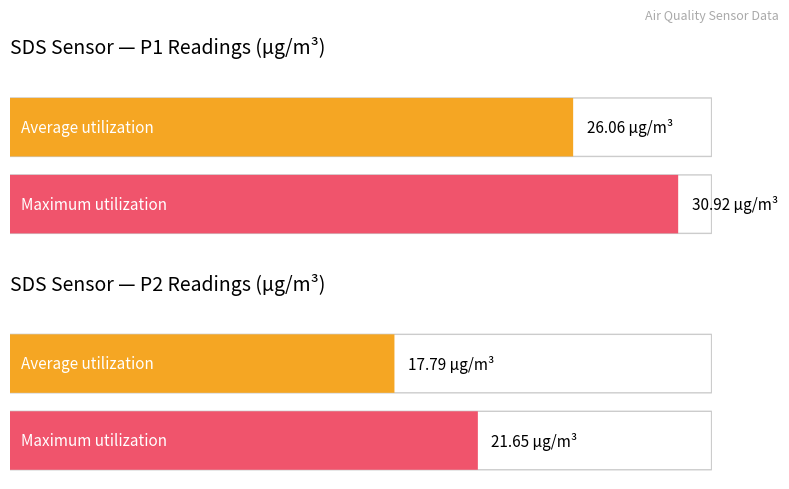

The value of Average utilization at 8 is 7.6. True or false?

False